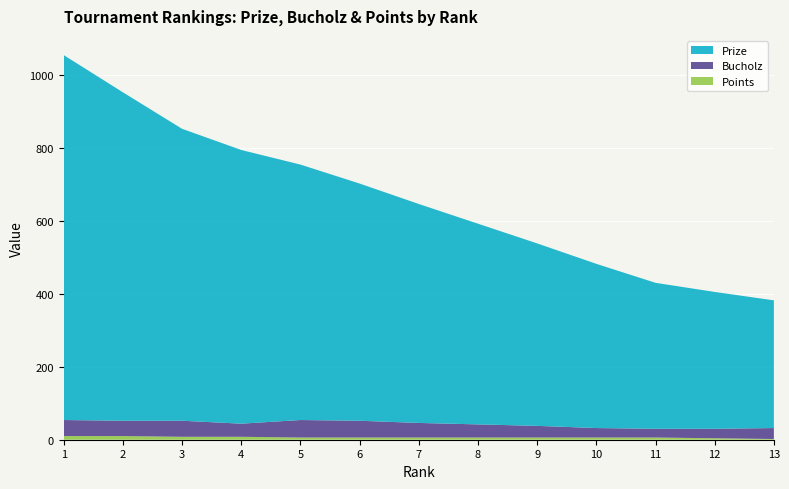

Reading left to right, list all the values displayed in this chart.

Prize: 1000	900	800	750	700	650	600	550	500	450	400	375	350
Bucholz: 44	42	44	36	48	46	40	36	32	26	24	26	30
Points: 10	10	8	8	6	6	6	6	6	6	6	4	2